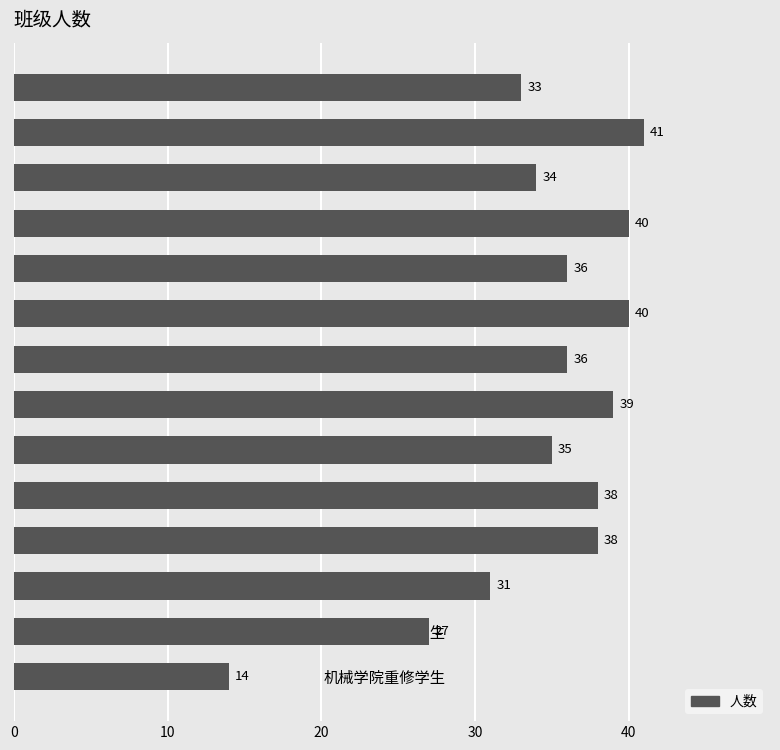

The chart shows a value of 18 at 材17-4. True or false?

False